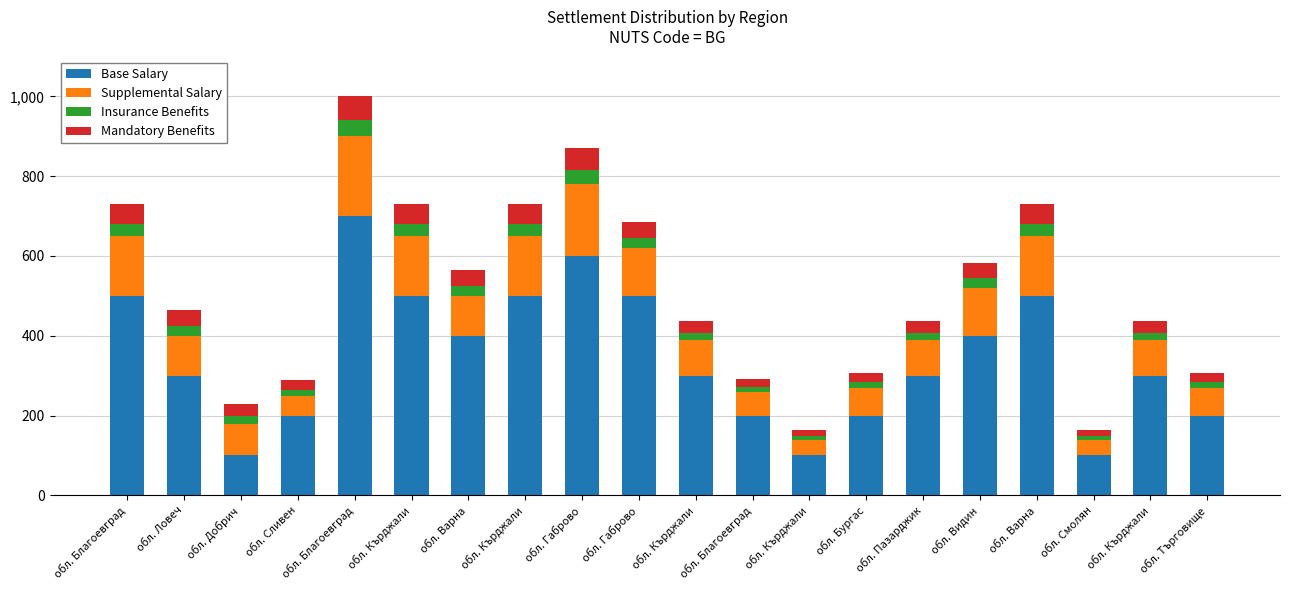

How many values in the Base Salary series are below 300?

7